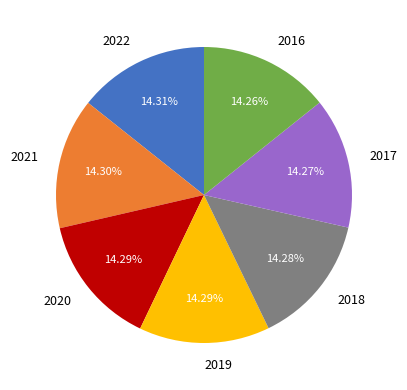

Does any single category account for the majority?

No